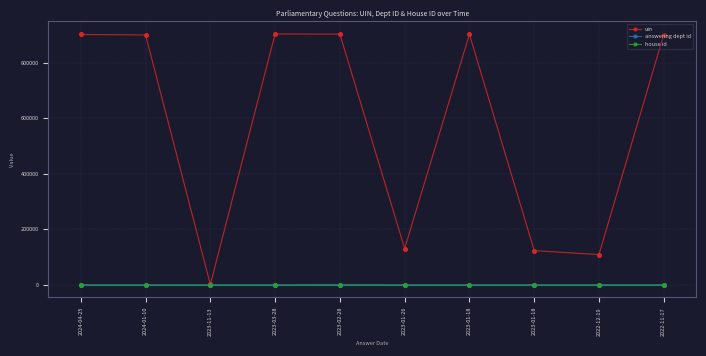

How many data points does each series have?

10